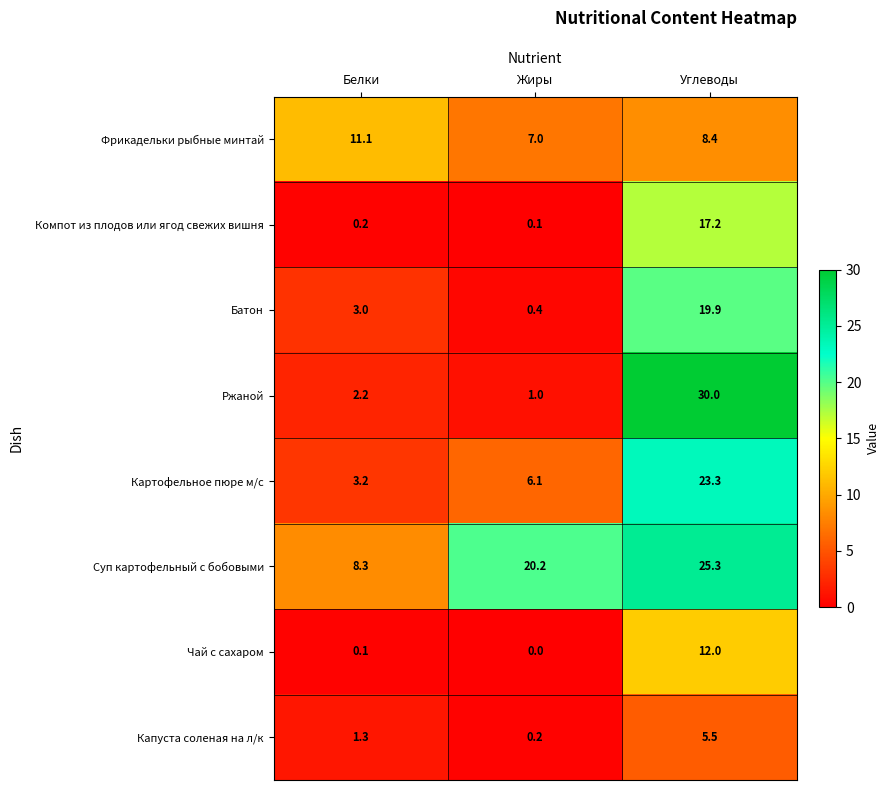

Is the value of Фрикадельки рыбные минтай at Углеводы greater than the value of Суп картофельный с бобовыми at Жиры?

No